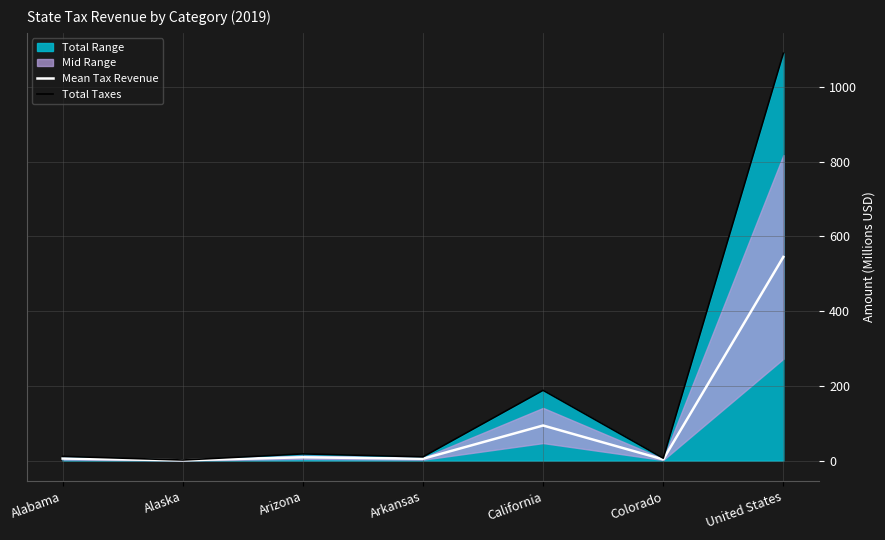

What is the difference between the maximum and minimum values in the Total Taxes series?

1088.5